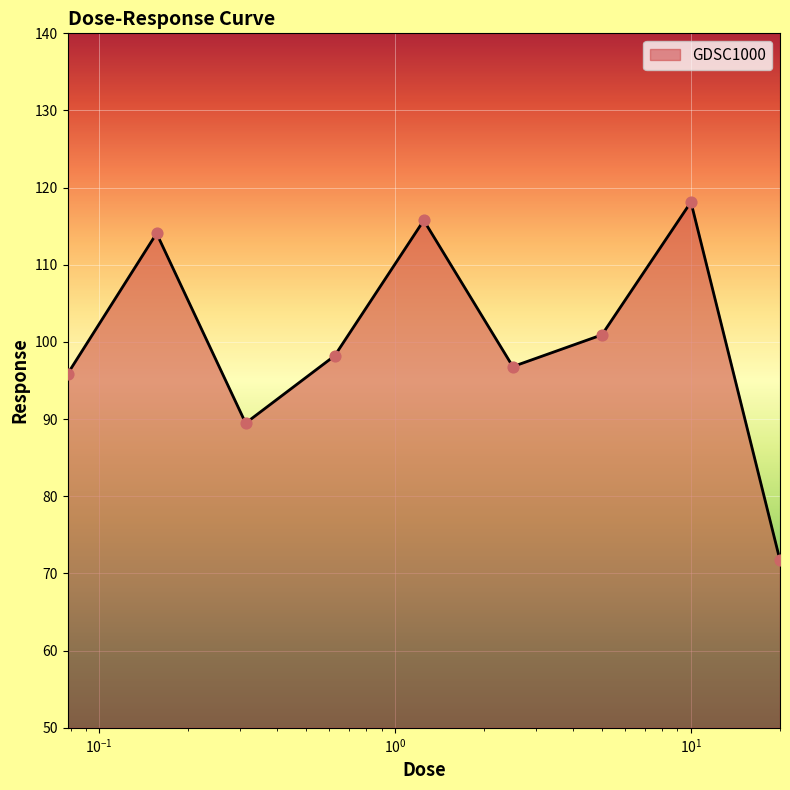

What is the greatest value displayed?

118.1